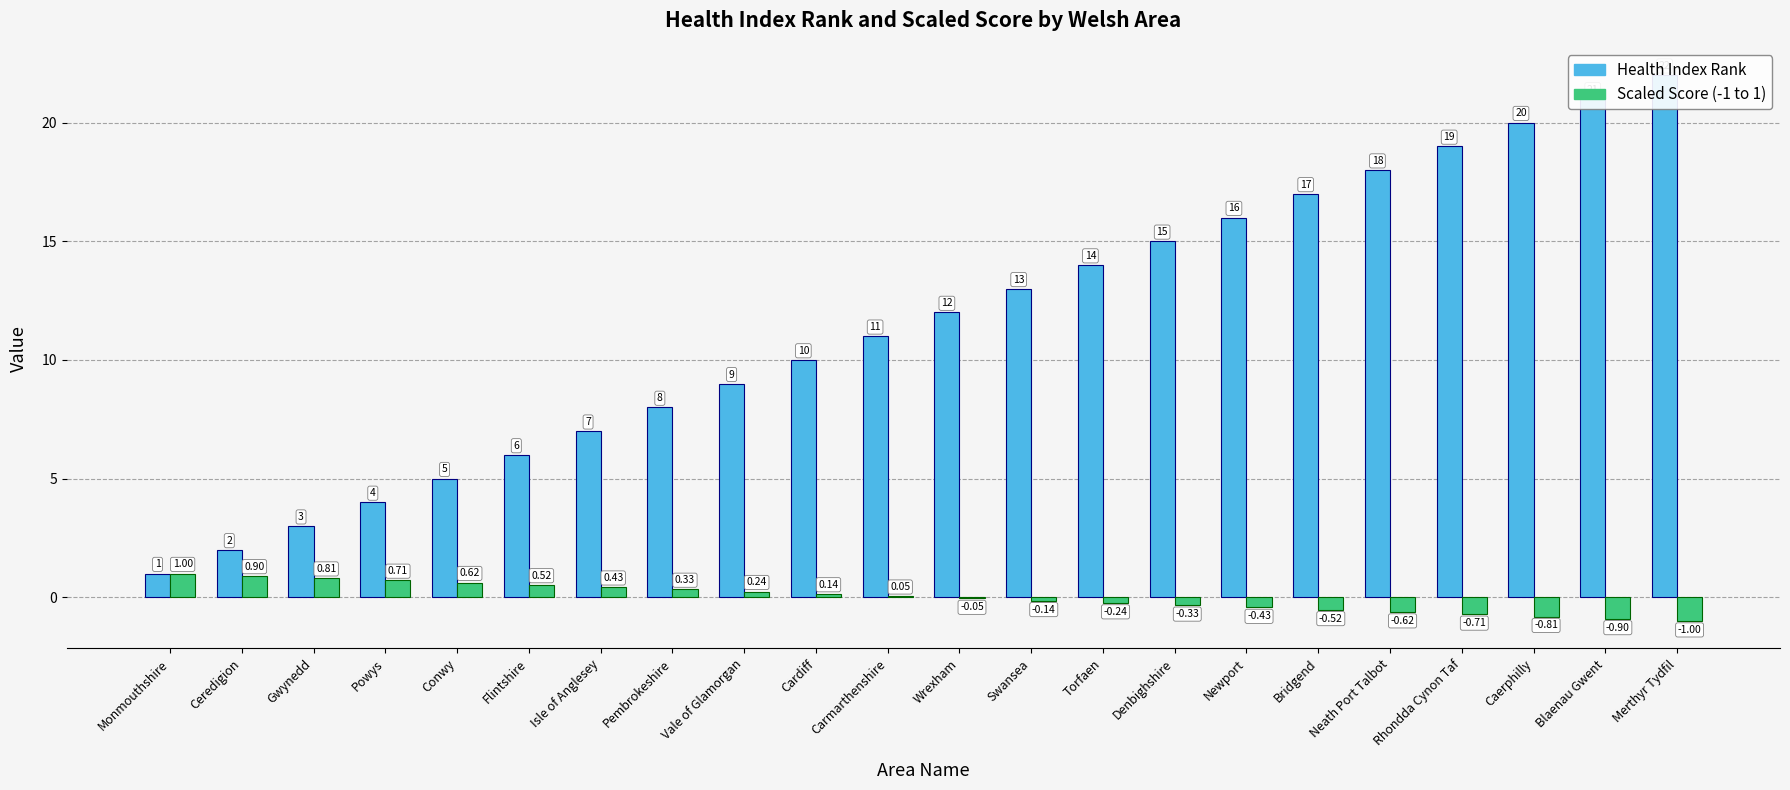

Which series has the widest spread of values?

Health Index Rank